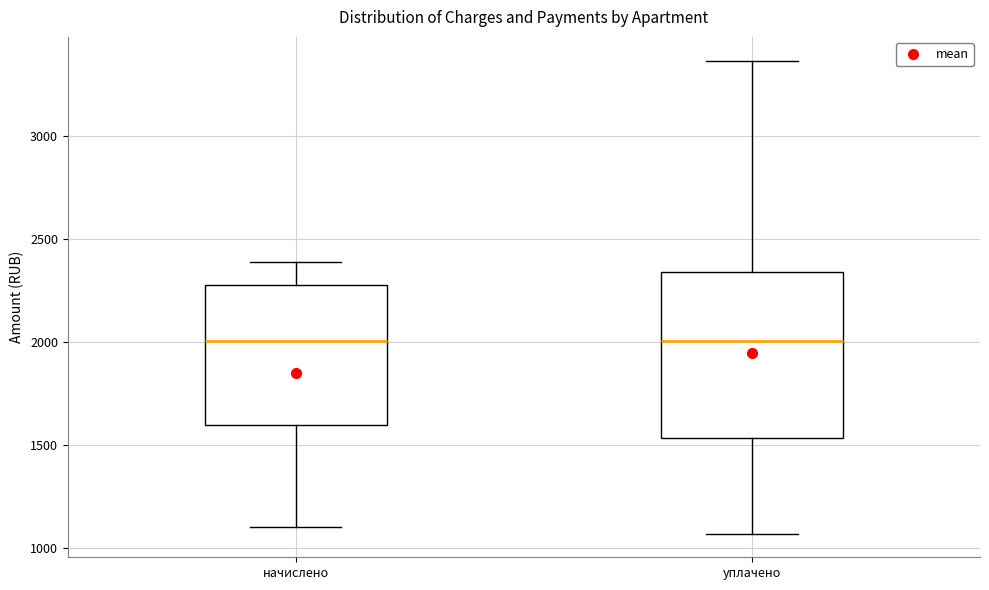

Reading left to right, read every box against the y-axis: the position of its median line, the range the box covers, and the ends of its whiskers. The values are not printed on the chart, so give them approximately, as read against the axis.

начислено: median 2000, box 1600 to 2250, whiskers 1100 to 2400
уплачено: median 2000, box 1550 to 2350, whiskers 1050 to 3350